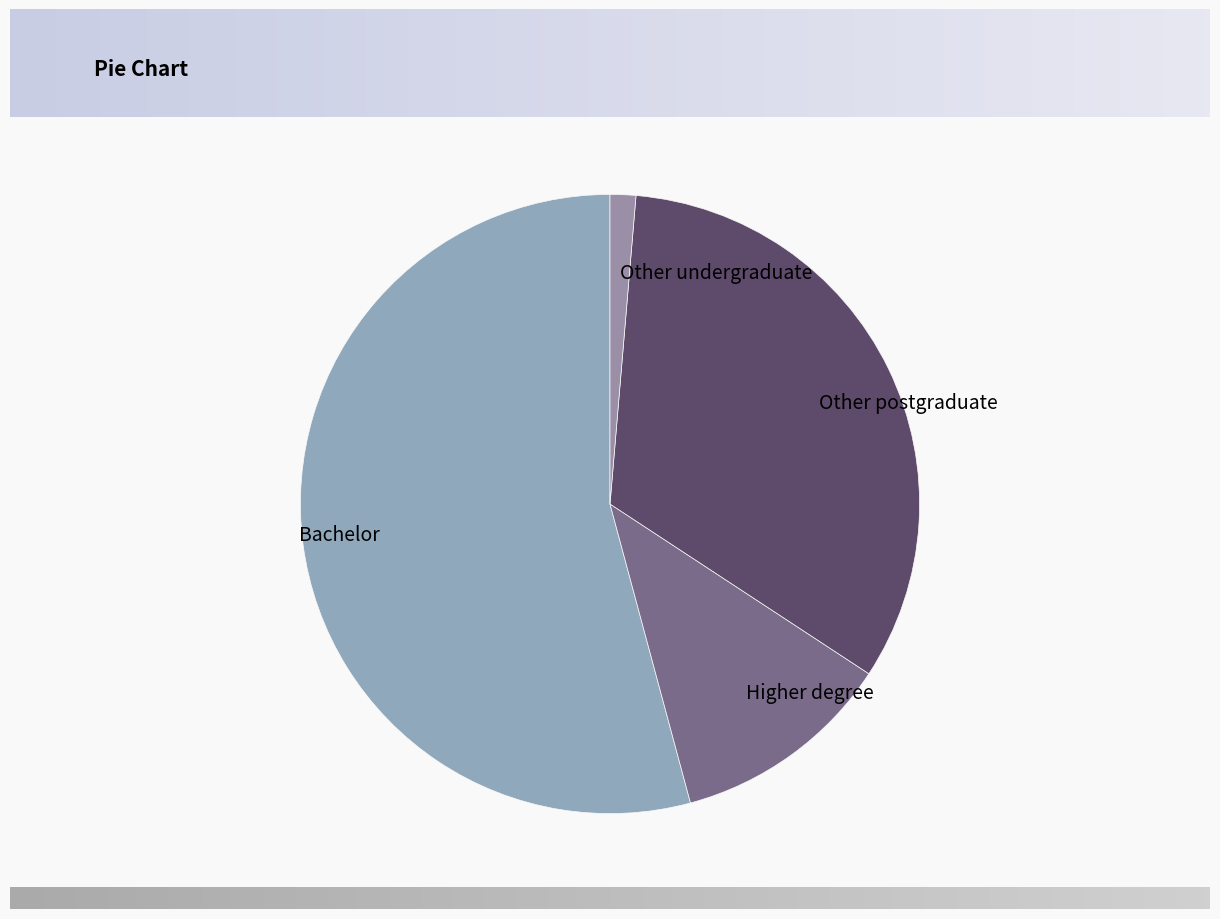

Do Other postgraduate and Higher degree together represent more than half of the pie?

No